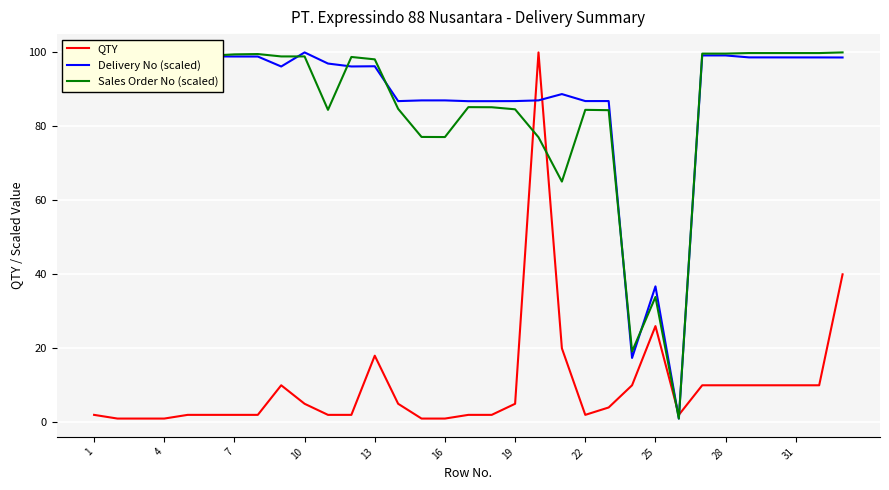

What is the highest value of the Sales Order No (scaled) series?

100.0